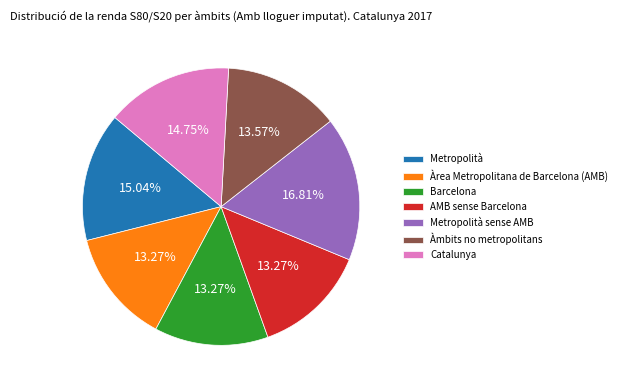

Is the sum of Àmbits no metropolitans and AMB sense Barcelona greater than half?

No